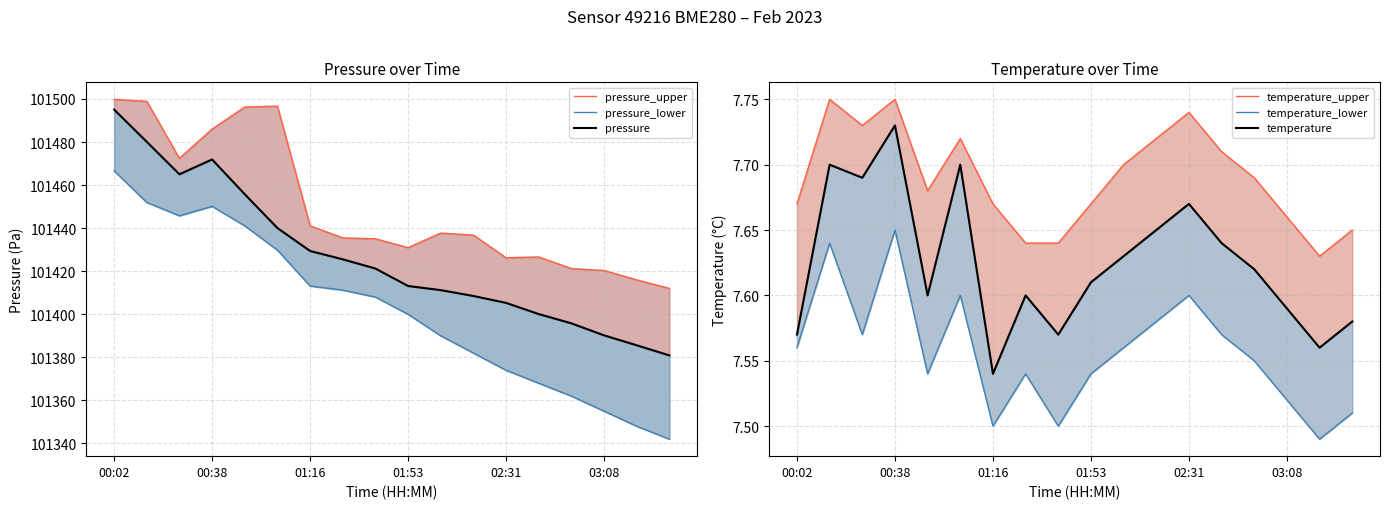

At which category is the sum across all series the highest?

00:02